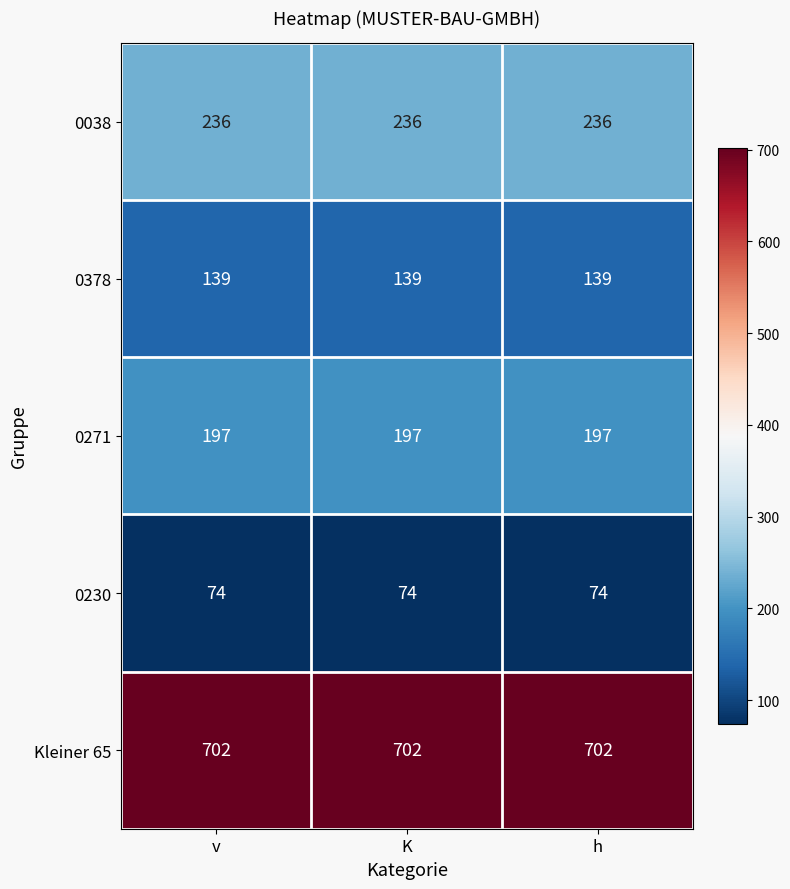

What is the difference between the highest and lowest values at K?

628